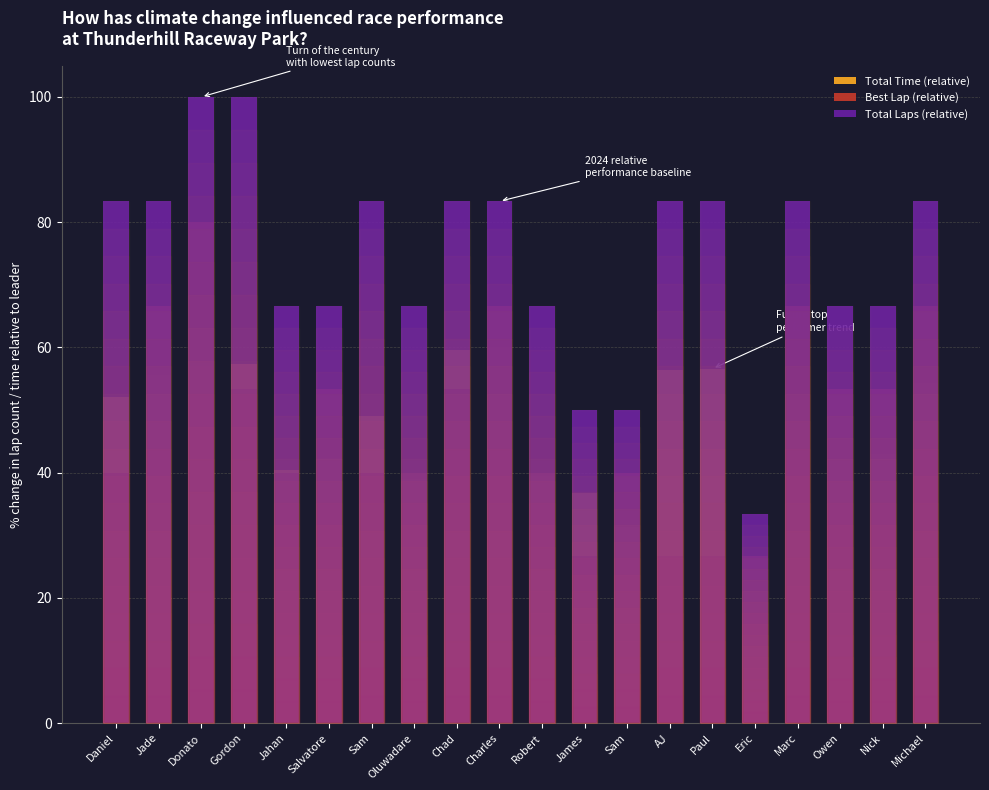

Is it true that Total Time (relative) equals 42.9 at Nick?

True